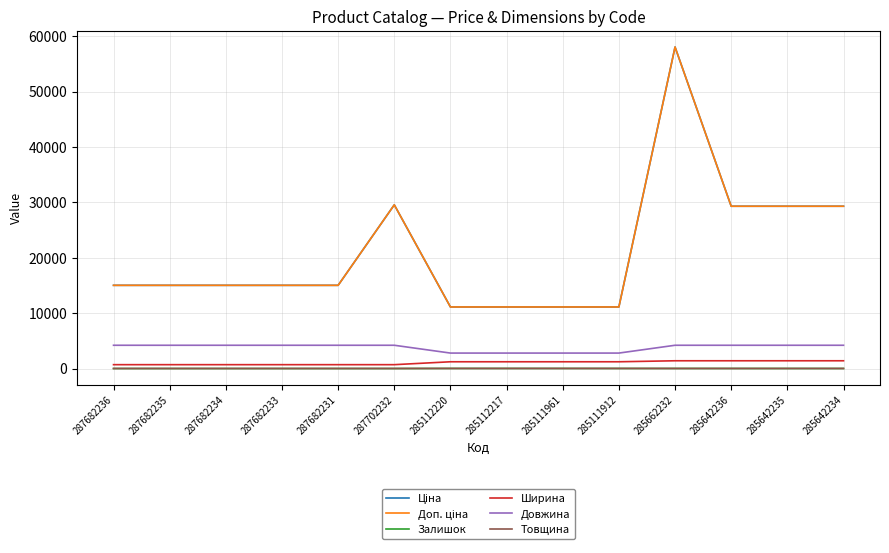

Is it true that Ширина equals 1220.0 at 285111961?

True